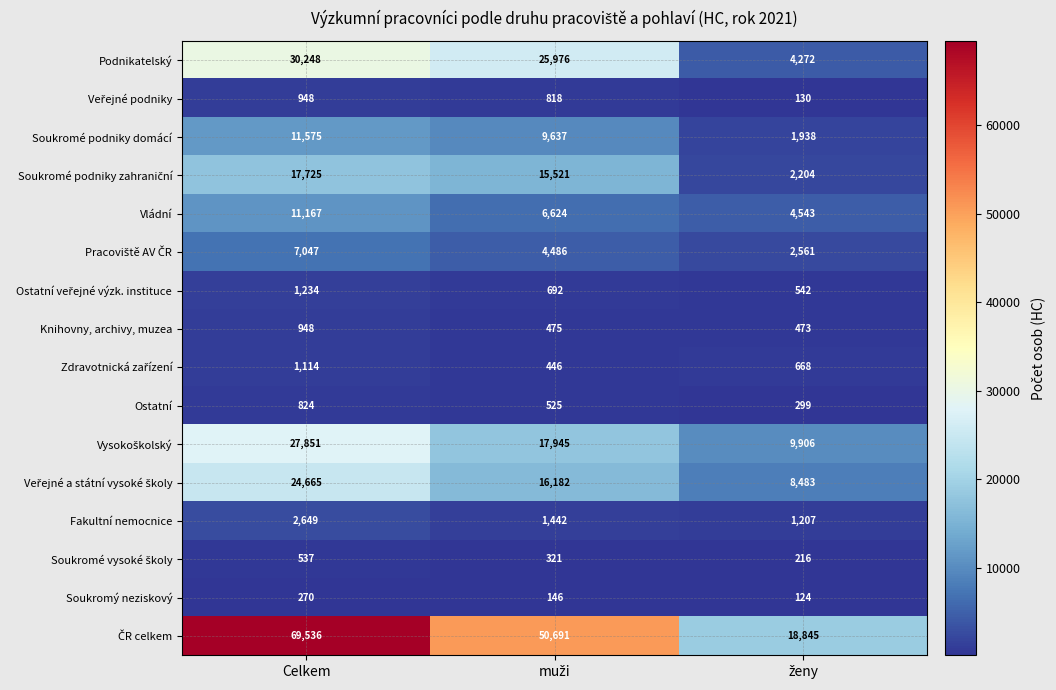

How many distinct data groups are displayed?

16